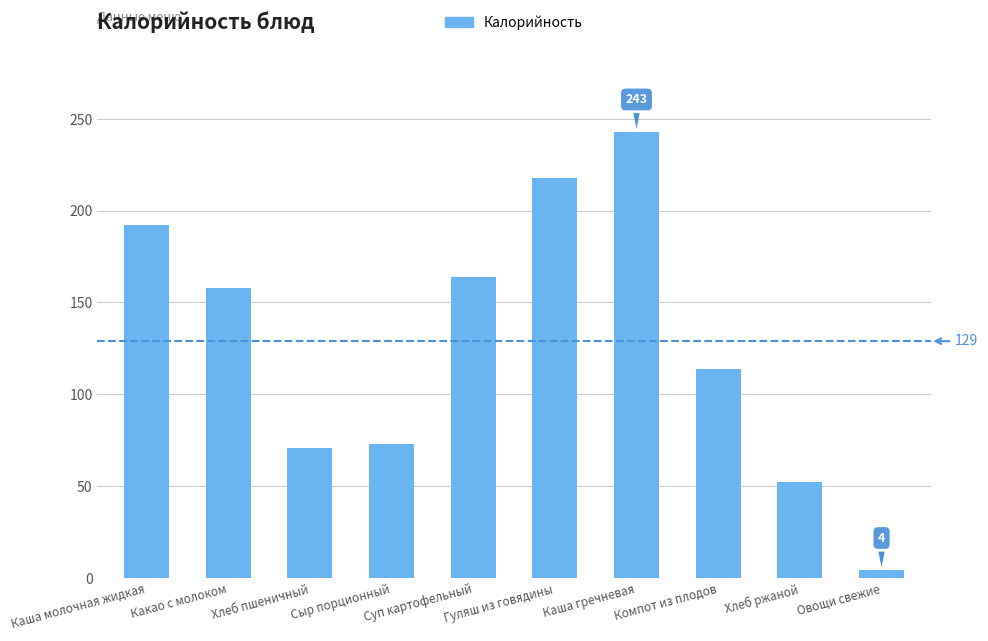

Reading right to left, list all the values displayed in this chart.

4.2	52.3	114.0	243.0	218.0	164.0	72.7	71.0	158.0	192.0